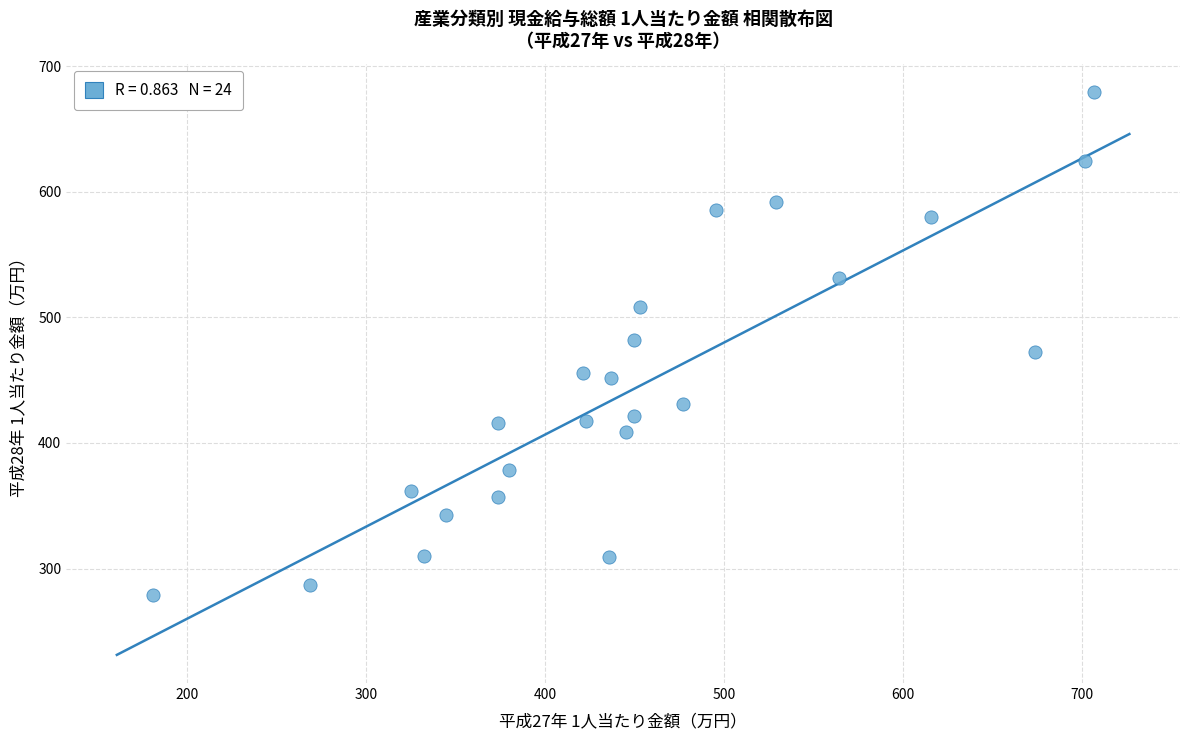

What is the range of X values (max minus min)?

525.6